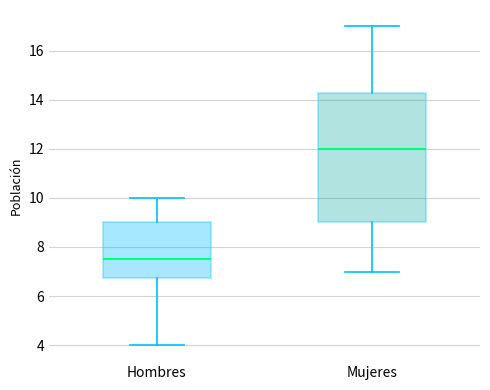

Comparing the boxes themselves (not the whiskers), which one is the tallest?

Mujeres